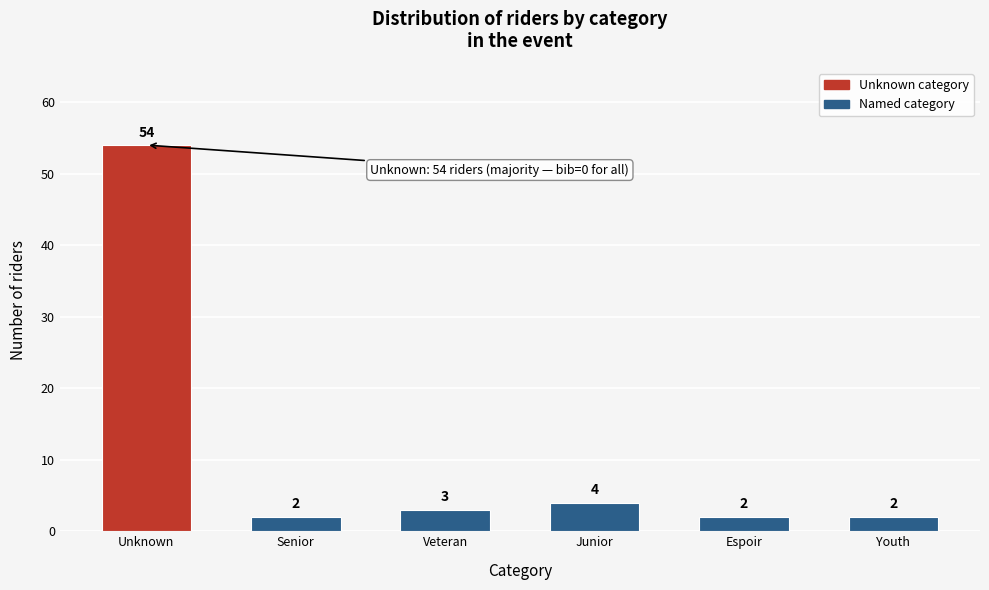

Reading left to right, list all the values displayed in this chart.

54	2	3	4	2	2